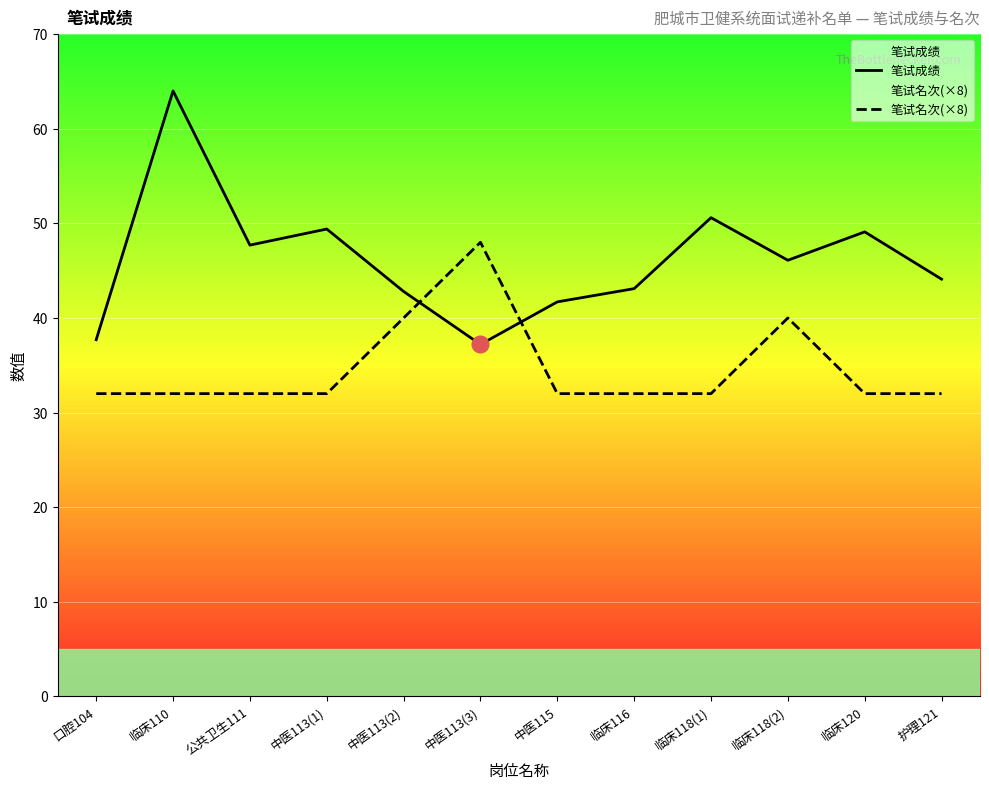

How many lines are shown in the chart?

2